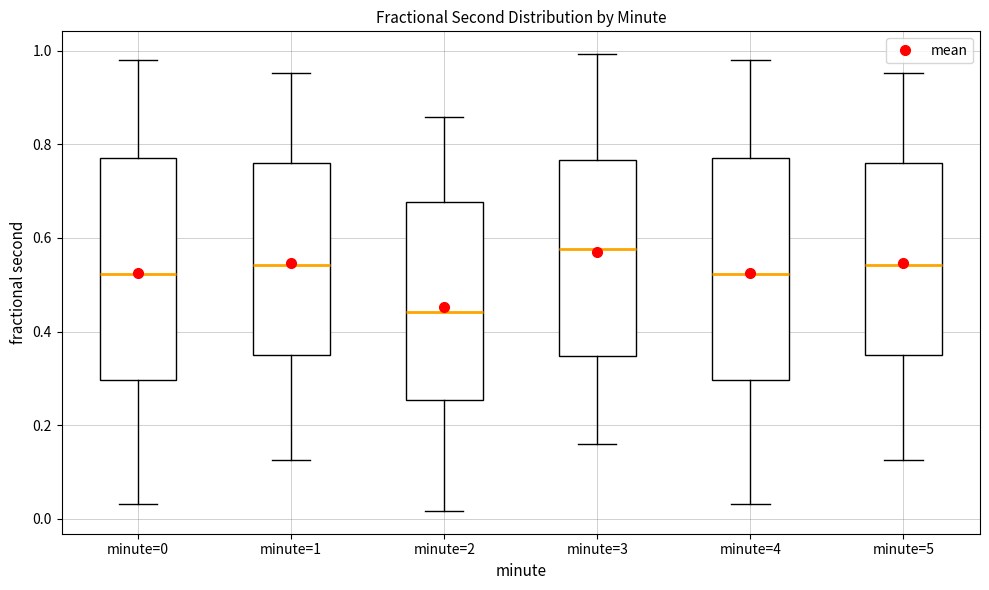

Reading left to right, read every box against the y-axis: the position of its median line, the range the box covers, and the ends of its whiskers. The values are not printed on the chart, so give them approximately, as read against the axis.

minute=0: median 0.52, box 0.30 to 0.78, whiskers 0.04 to 0.98
minute=1: median 0.54, box 0.34 to 0.76, whiskers 0.12 to 0.96
minute=2: median 0.44, box 0.26 to 0.68, whiskers 0.02 to 0.86
minute=3: median 0.58, box 0.34 to 0.76, whiskers 0.16 to 1.00
minute=4: median 0.52, box 0.30 to 0.78, whiskers 0.04 to 0.98
minute=5: median 0.54, box 0.34 to 0.76, whiskers 0.12 to 0.96